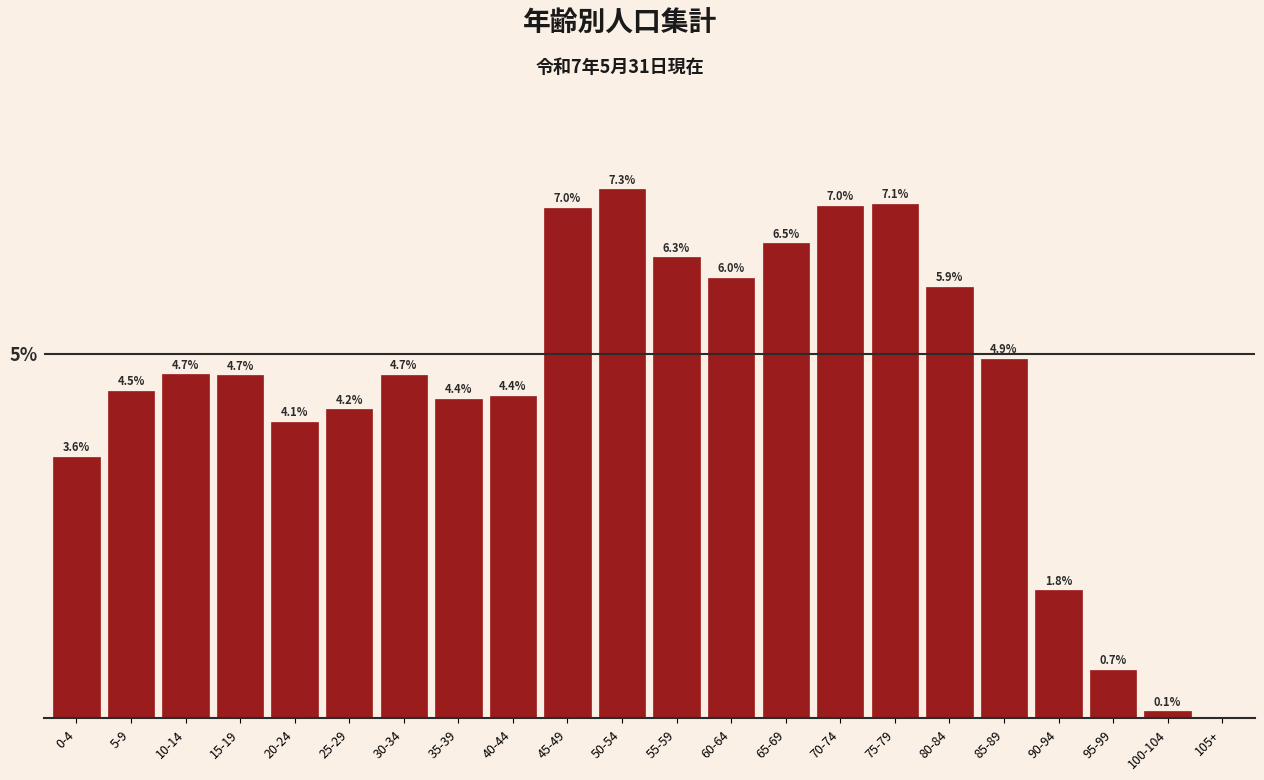

Which category has the highest value across all series?

50-54